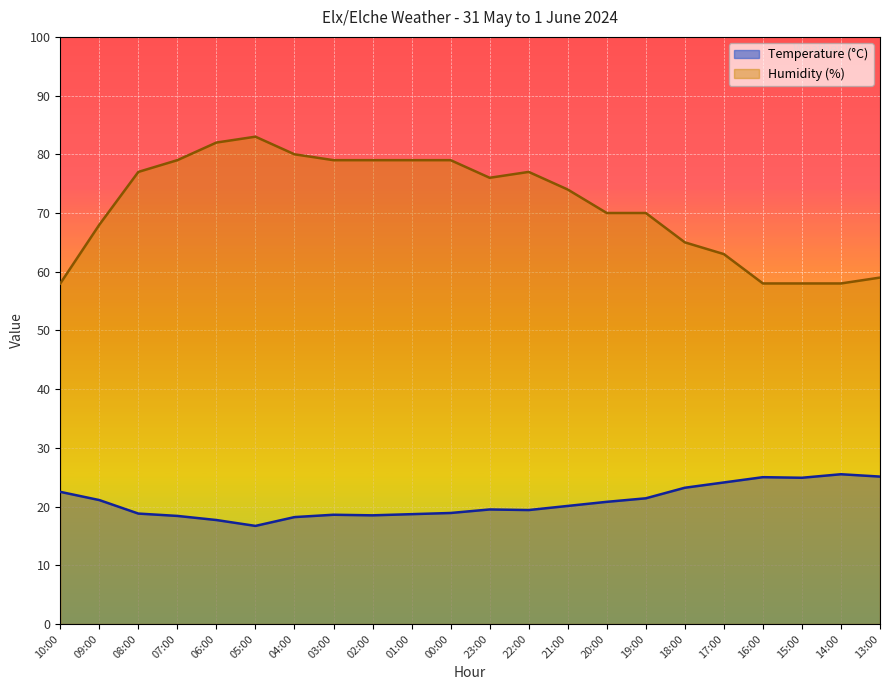

Reading left to right, what are all the values shown in this chart?

Temperature (C): 10:00=22.5	09:00=21.1	08:00=18.8	07:00=18.4	06:00=17.7	05:00=16.7	04:00=18.2	03:00=18.6	02:00=18.5	01:00=18.7	00:00=18.9	23:00=19.5	22:00=19.4	21:00=20.1	20:00=20.8	19:00=21.4	18:00=23.2	17:00=24.1	16:00=25.0	15:00=24.9	14:00=25.5	13:00=25.1
Humidity (%): 10:00=58.0	09:00=68.0	08:00=77.0	07:00=79.0	06:00=82.0	05:00=83.0	04:00=80.0	03:00=79.0	02:00=79.0	01:00=79.0	00:00=79.0	23:00=76.0	22:00=77.0	21:00=74.0	20:00=70.0	19:00=70.0	18:00=65.0	17:00=63.0	16:00=58.0	15:00=58.0	14:00=58.0	13:00=59.0